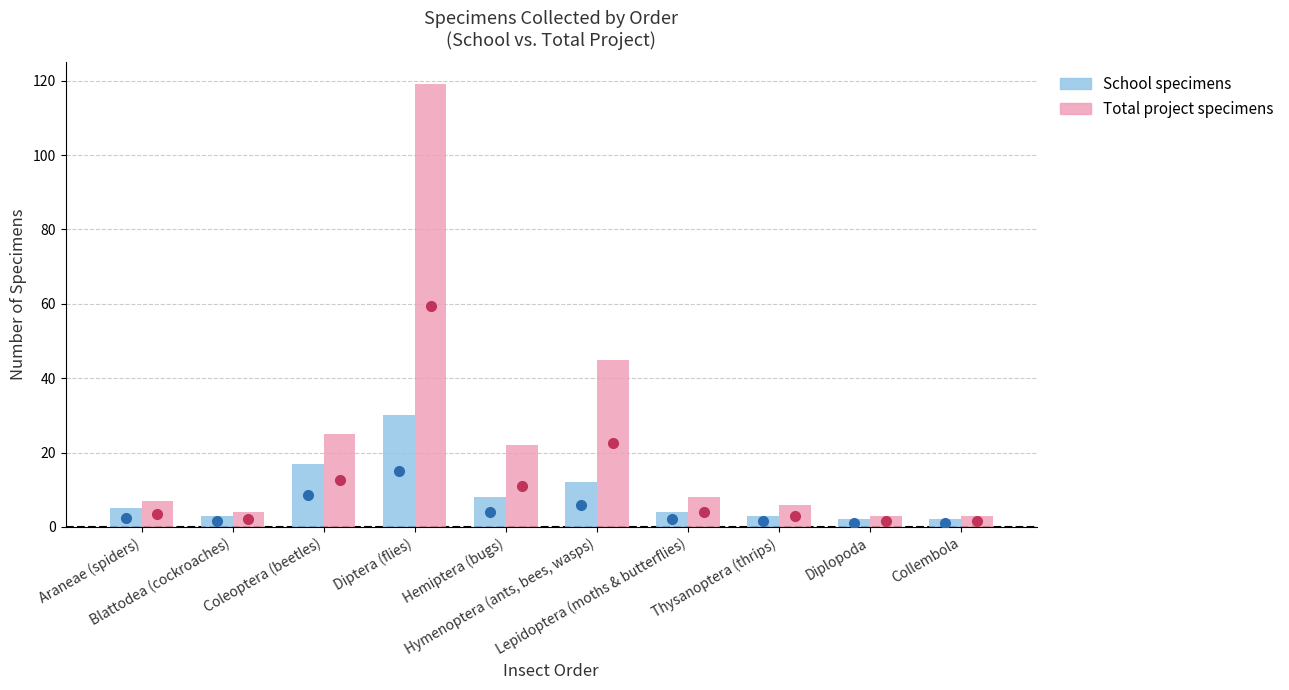

Reading left to right, what are all the values shown in this chart?

school_specimens: 5	3	17	30	8	12	4	3	2	2
total_specimens: 7	4	25	119	22	45	8	6	3	3